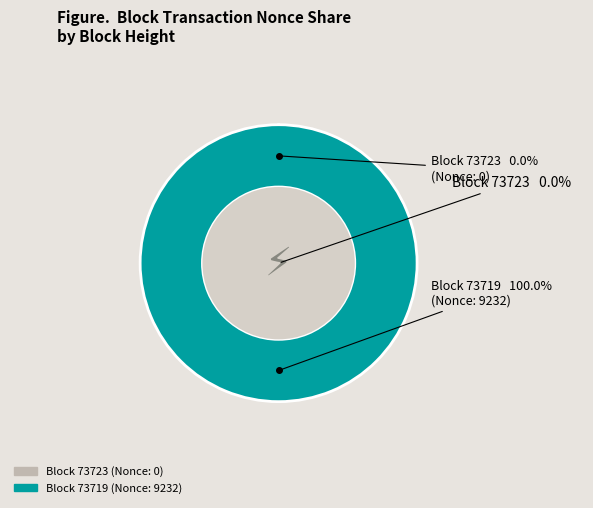

Count the number of slices in the pie.

2